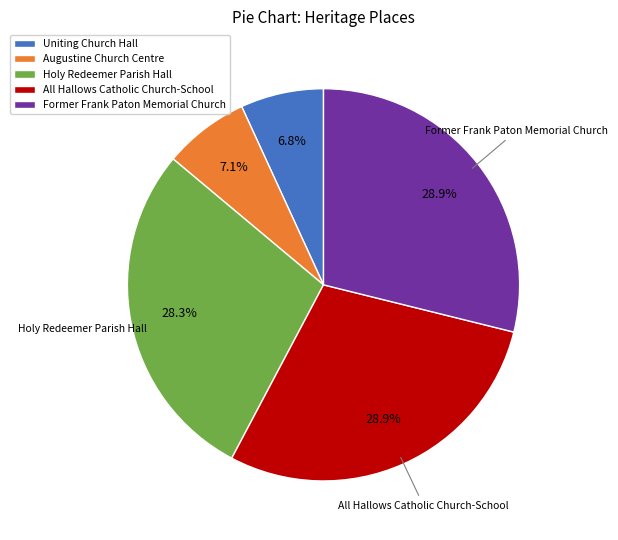

Do All Hallows Catholic Church-School and Augustine Church Centre together represent more than half of the pie?

No